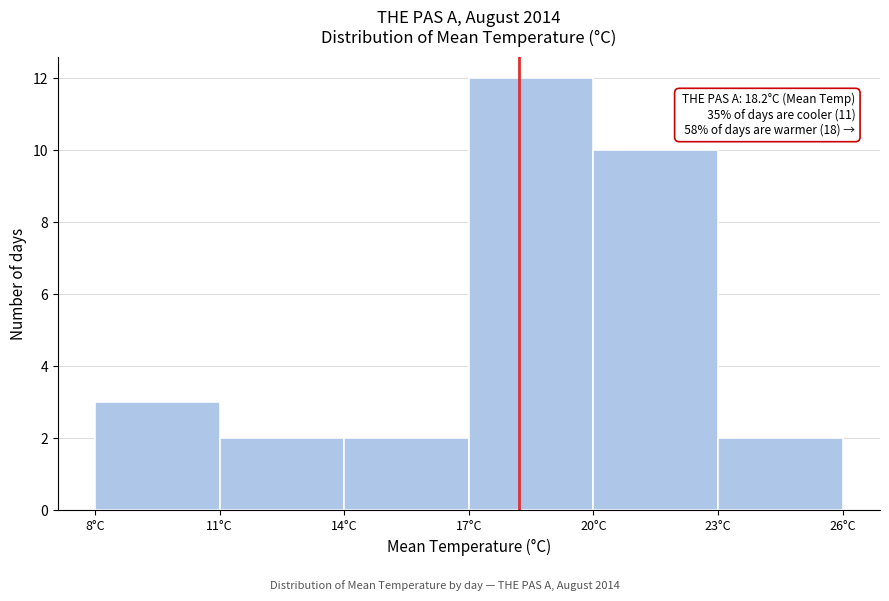

Over which range of the x-axis is the bar tallest?

17 to 20